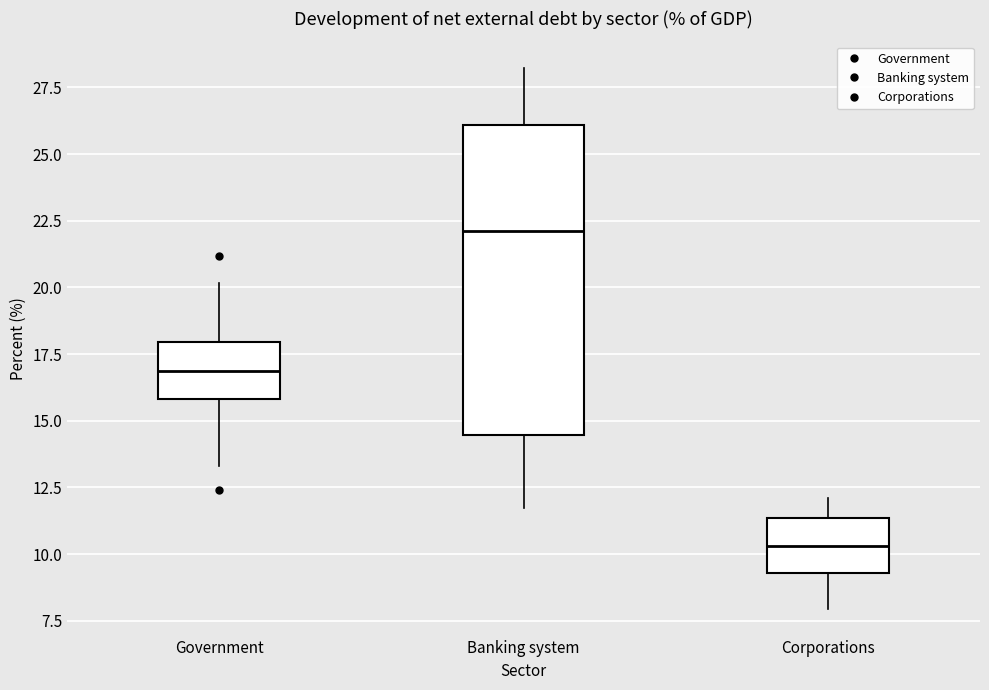

Which box has the highest median line?

Banking system